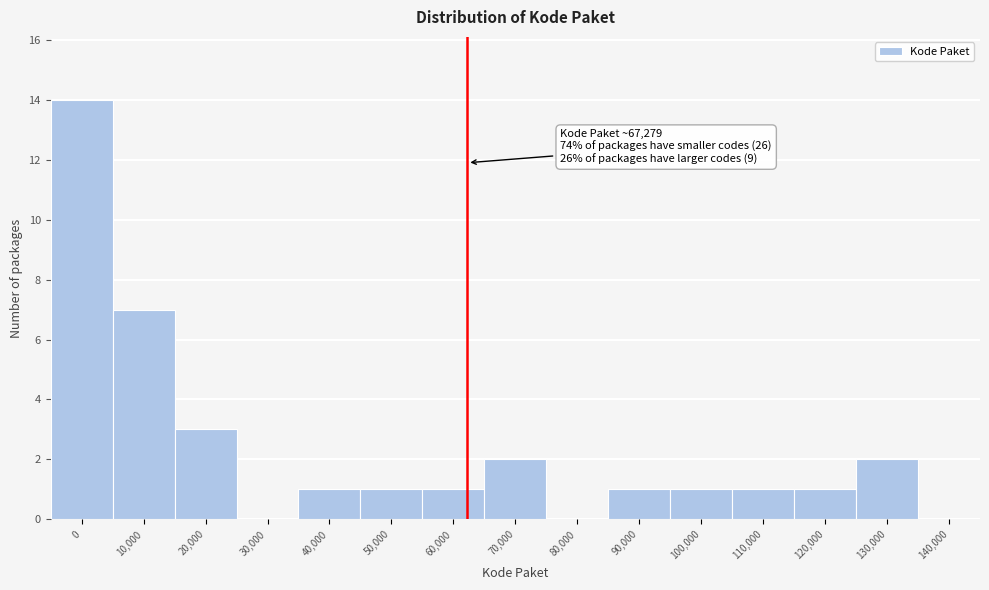

Reading left to right, list all the values displayed in this chart.

0=14	10,000=7	20,000=3	30,000=0	40,000=1	50,000=1	60,000=1	70,000=2	80,000=0	90,000=1	100,000=1	110,000=1	120,000=1	130,000=2	140,000=0